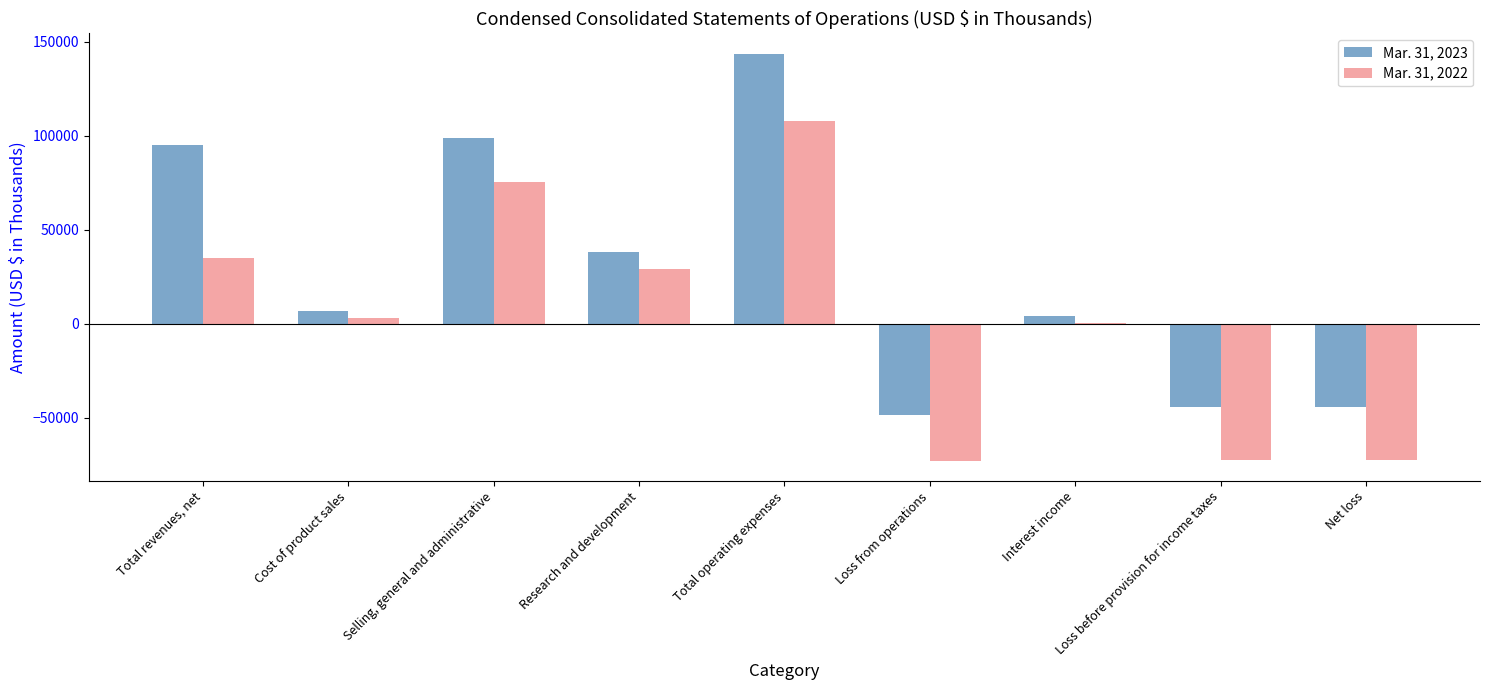

The Mar. 31, 2022 series shows -126180 at Loss before provision for income taxes. True or false?

False